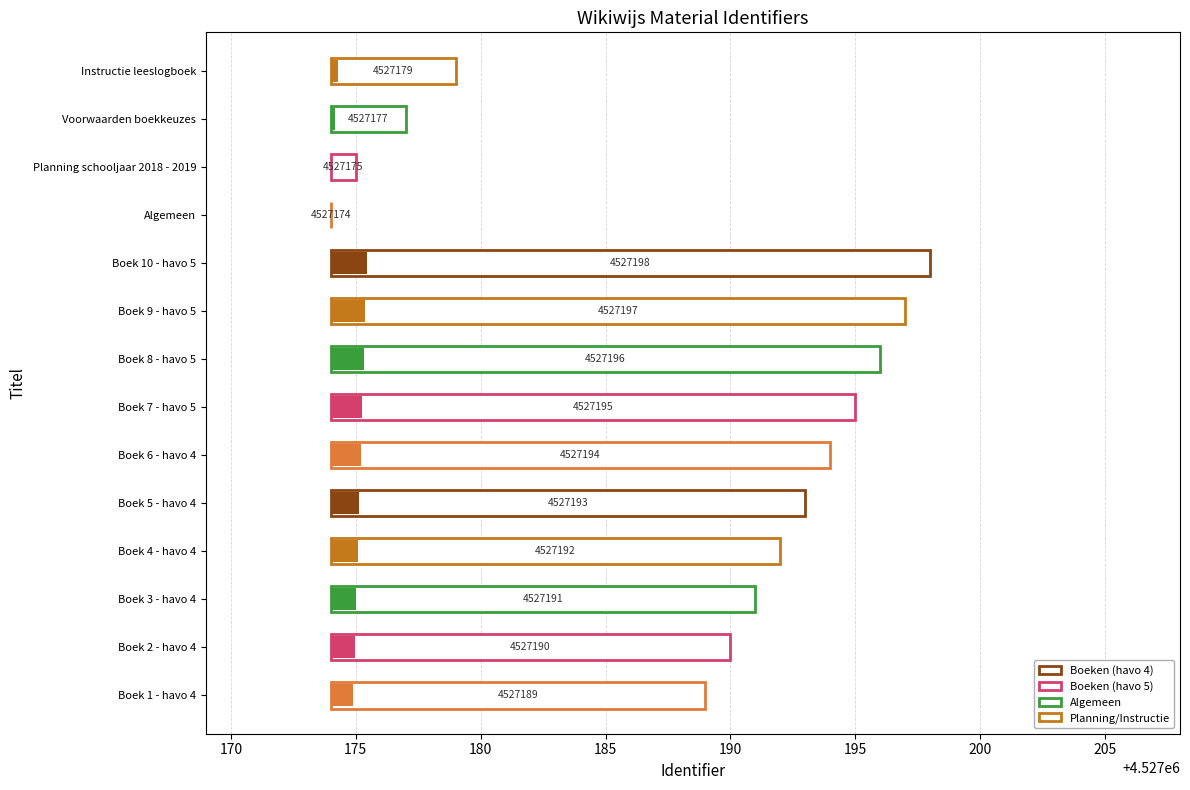

What position from the right is Boek 9 - havo 5?

6